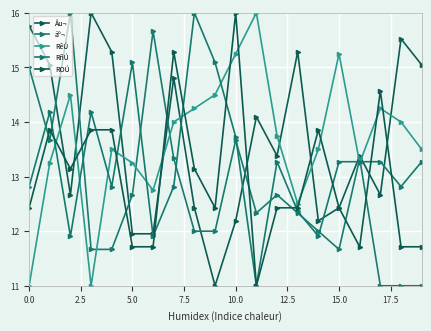

Reading left to right, what are all the values shown in this chart?

Âu¬: 15.8	15.0	12.7	16.0	15.3	12.0	12.0	14.8	12.4	11.0	12.2	14.1	13.4	15.3	12.2	12.4	13.4	12.7	15.5	15.0
äº¬: 15.0	13.7	16.0	11.7	11.7	12.7	15.7	13.3	12.0	12.0	13.7	12.3	12.7	12.3	12.0	11.7	13.3	11.0	11.0	11.0
RêÚ: 11.0	13.2	14.5	11.0	13.5	13.2	12.8	14.0	14.2	14.5	15.2	16.0	13.8	12.5	13.5	15.2	13.2	14.2	14.0	13.5
RñÚ: 12.8	14.2	11.9	14.2	12.8	15.1	11.9	12.8	16.0	15.1	13.7	11.0	13.3	12.4	11.9	13.3	13.3	13.3	12.8	13.3
ROÚ: 12.4	13.9	13.1	13.9	13.9	11.7	11.7	15.3	13.1	12.4	16.0	11.0	12.4	12.4	13.9	12.4	11.7	14.6	11.7	11.7